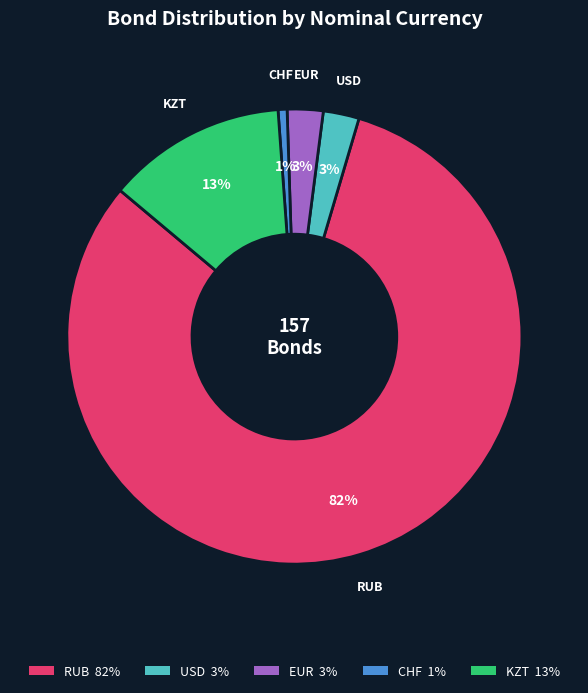

Which category has the biggest portion of the pie?

RUB